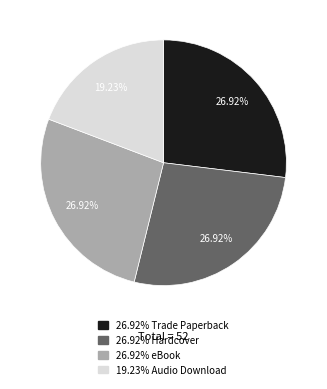

Approximately how many times larger is the value at 26.92% eBook compared to 26.92% Trade Paperback?

1.0